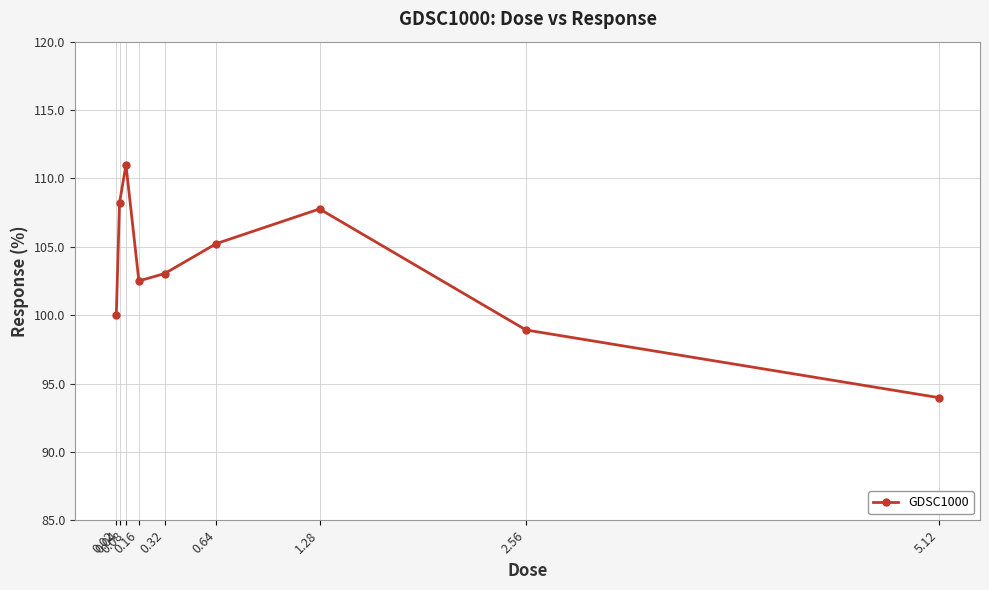

What is the maximum value shown in the chart?

111.0